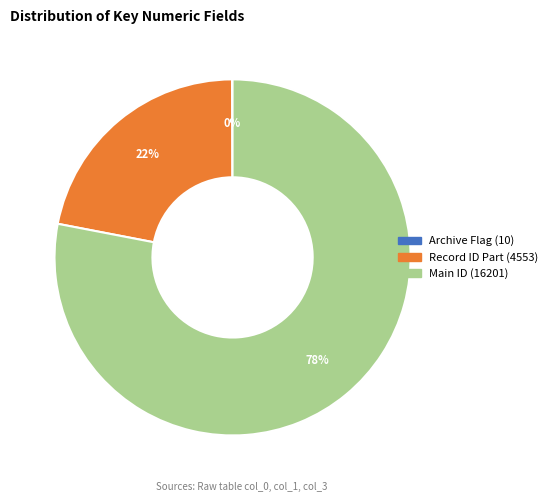

Is there a majority slice in this chart?

Yes